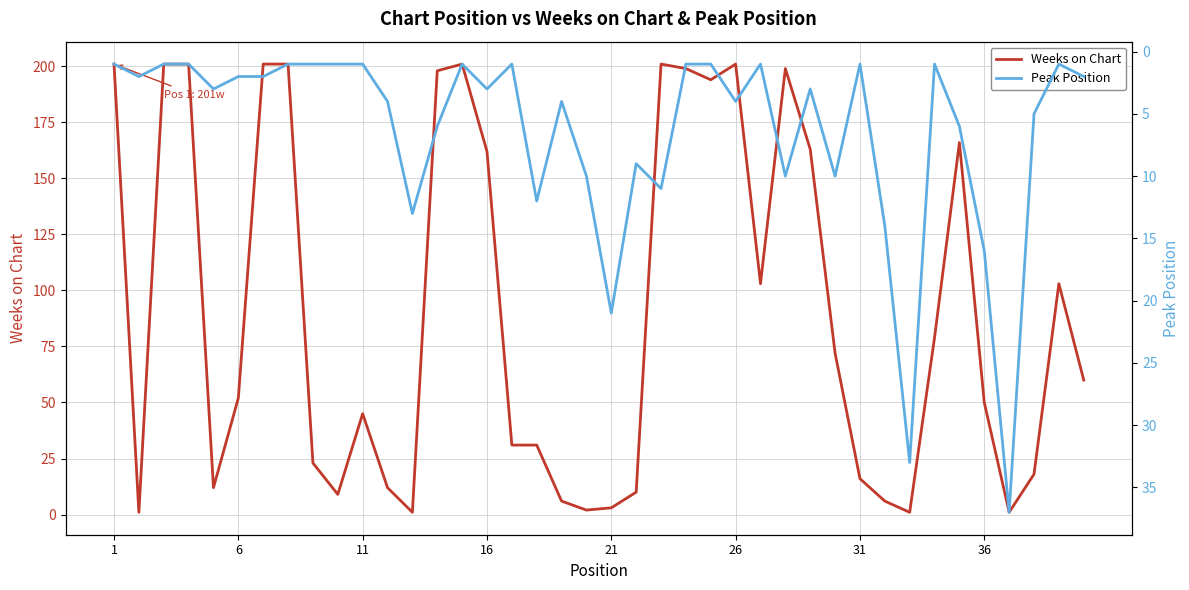

What is the maximum value for Weeks on Chart?

201